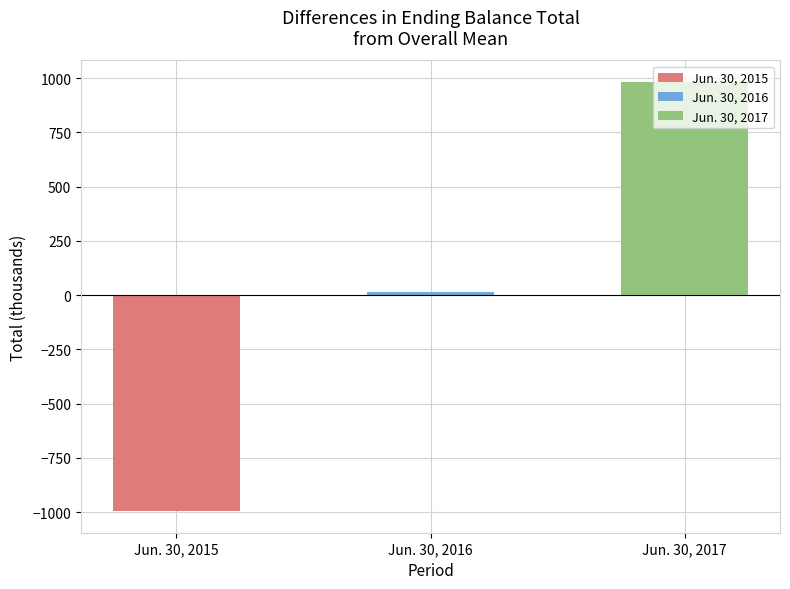

What is the difference between the values at Jun. 30, 2016 and Jun. 30, 2017?

970